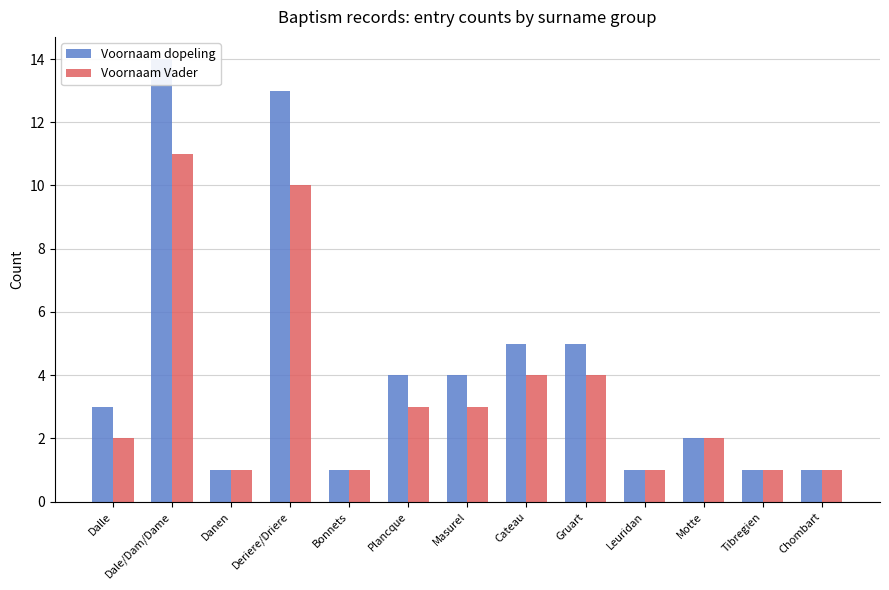

What are all the series names shown in the legend?

Voornaam dopeling, Voornaam Vader